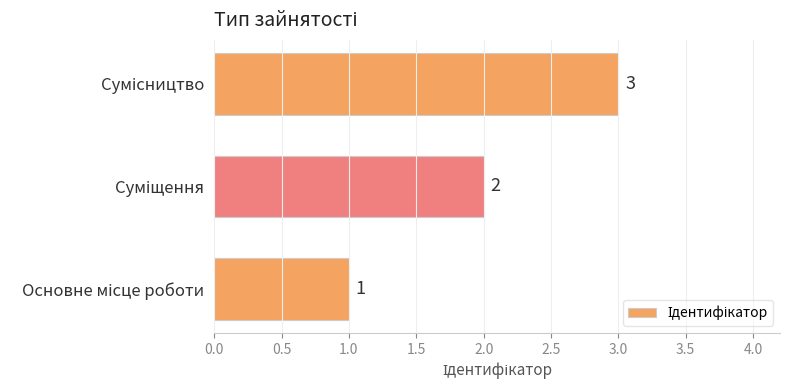

What is the greatest value displayed?

3